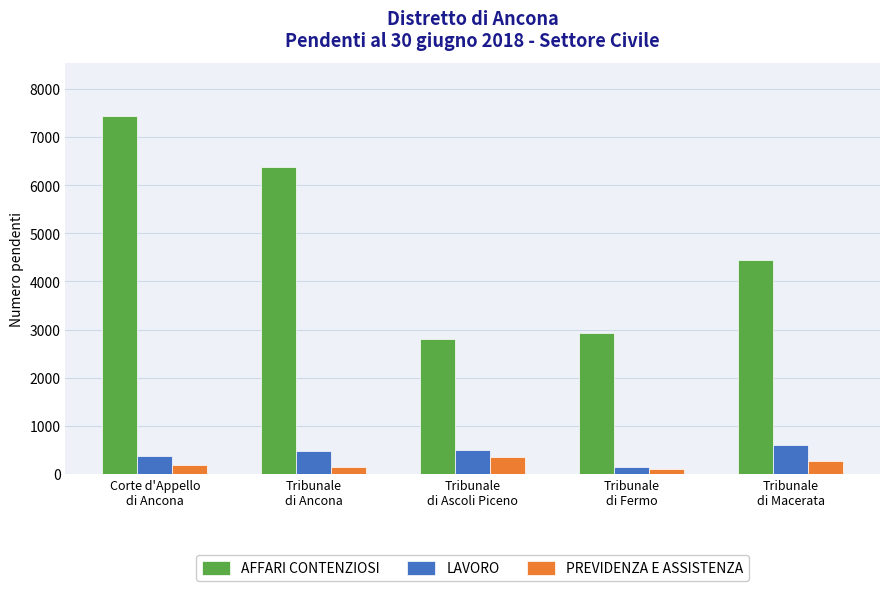

Which series has the largest range (max minus min)?

AFFARI CONTENZIOSI